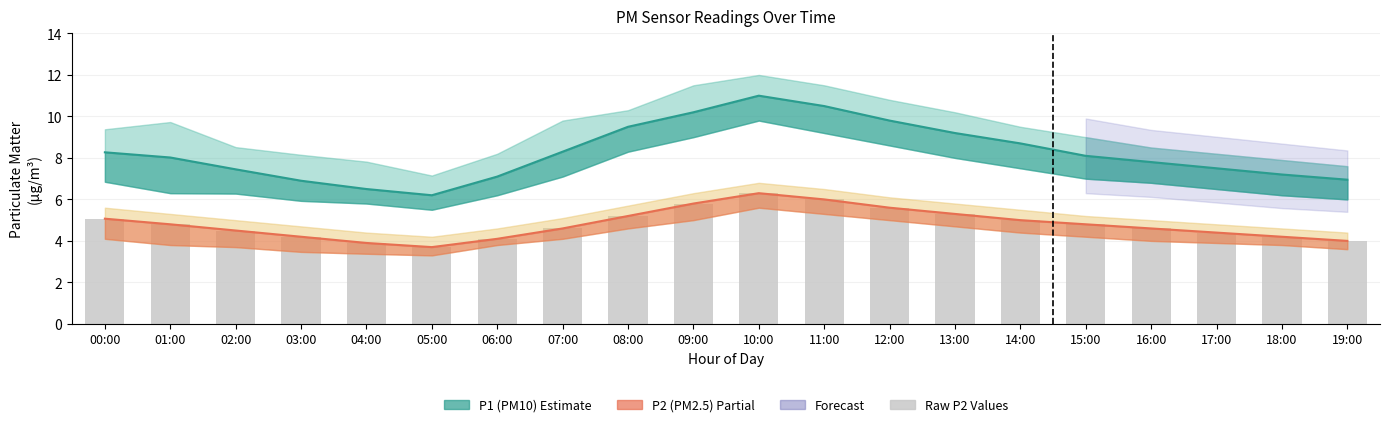

At which category is the sum across all series the highest?

10:00